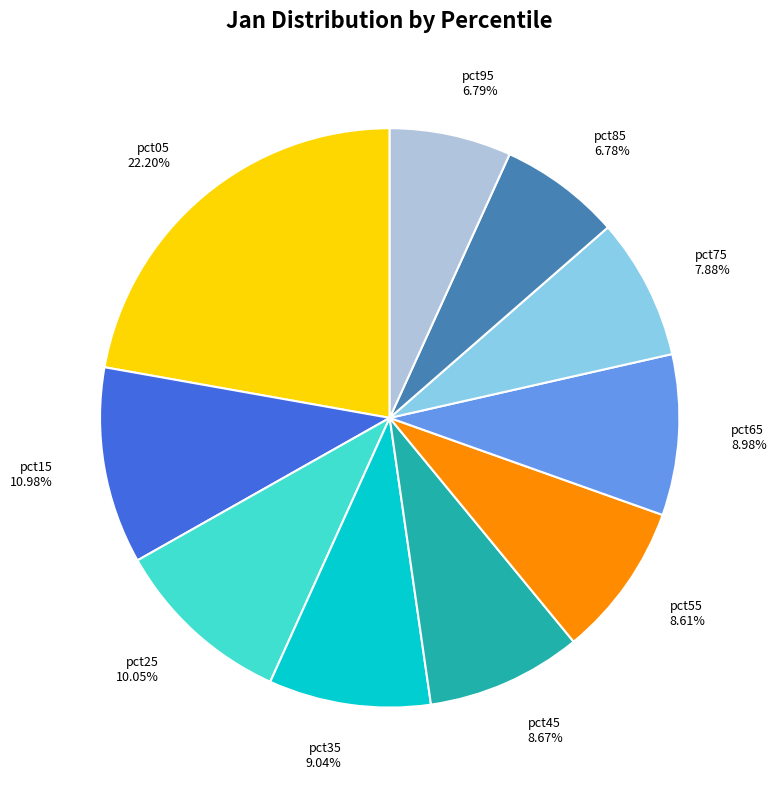

What percentage is the pct35 slice, to the nearest percent?

9%